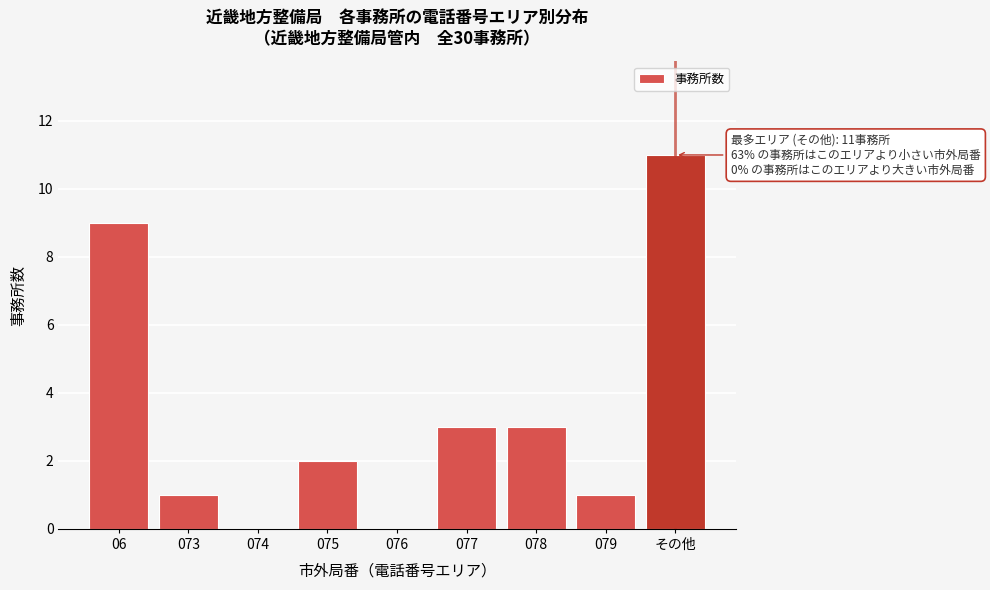

Reading left to right, what are all the values shown in this chart?

06=9	073=1	074=0	075=2	076=0	077=3	078=3	079=1	その他=11